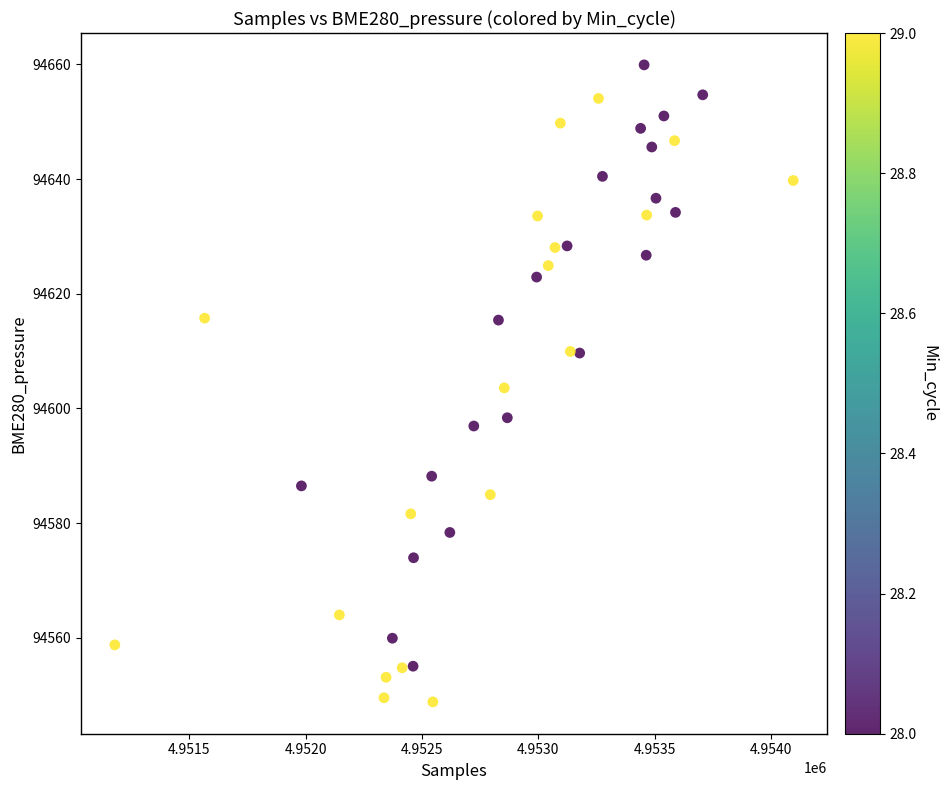

What is the range of X values (max minus min)?

2916.0